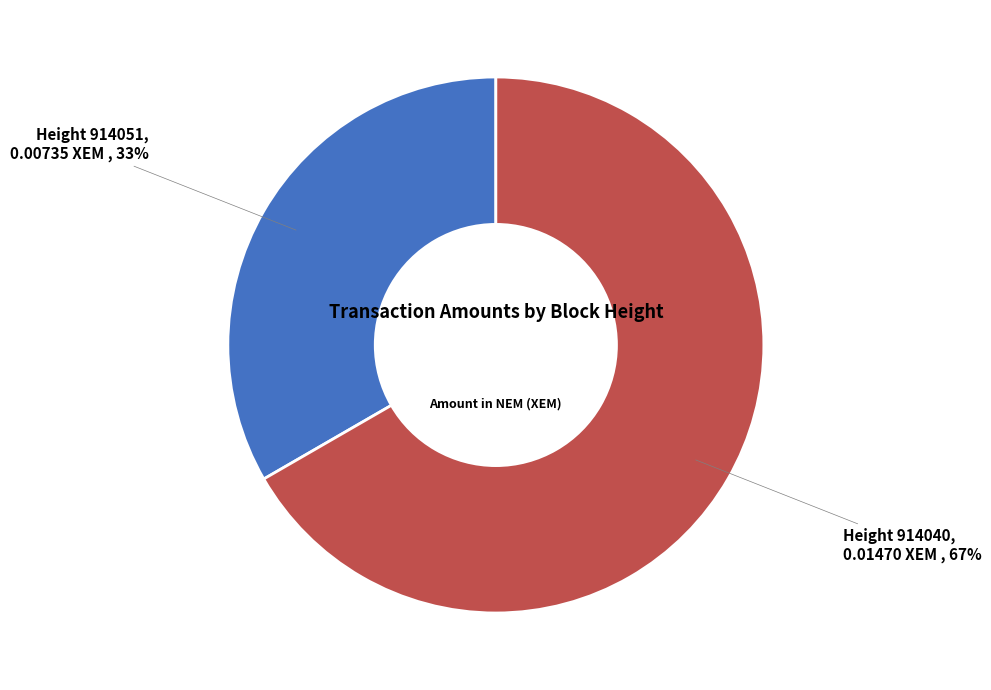

To the nearest percent, what is the average slice percentage?

50%